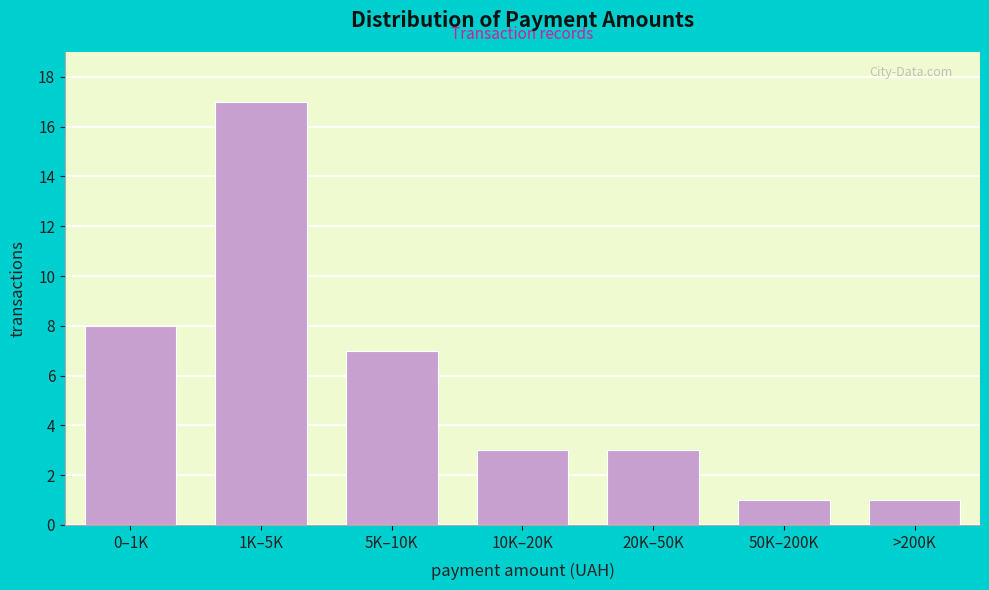

Reading left to right, what are all the values shown in this chart?

0–1K=8	1K–5K=17	5K–10K=7	10K–20K=3	20K–50K=3	50K–200K=1	>200K=1